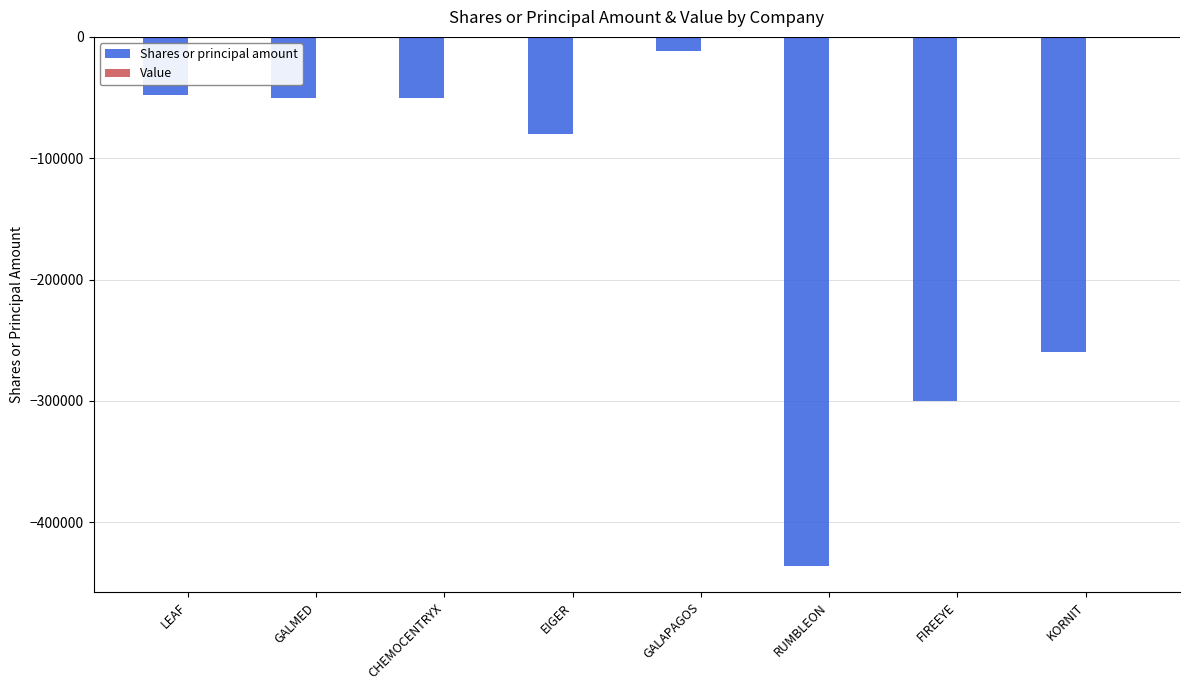

What is the sum of all values?

-1236000